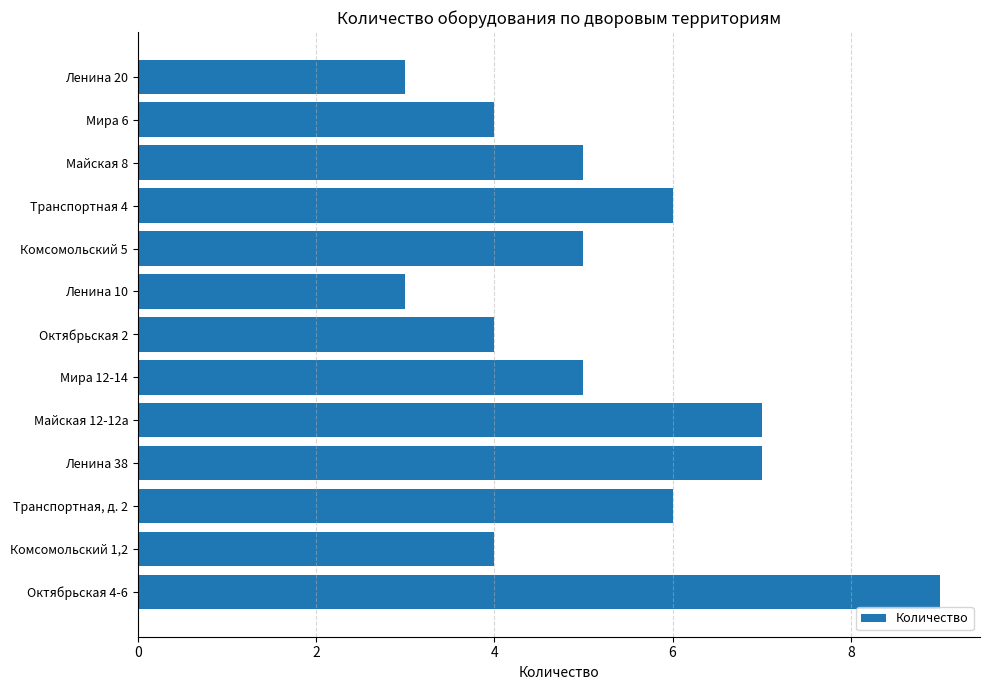

What is the difference between the maximum and minimum values?

6